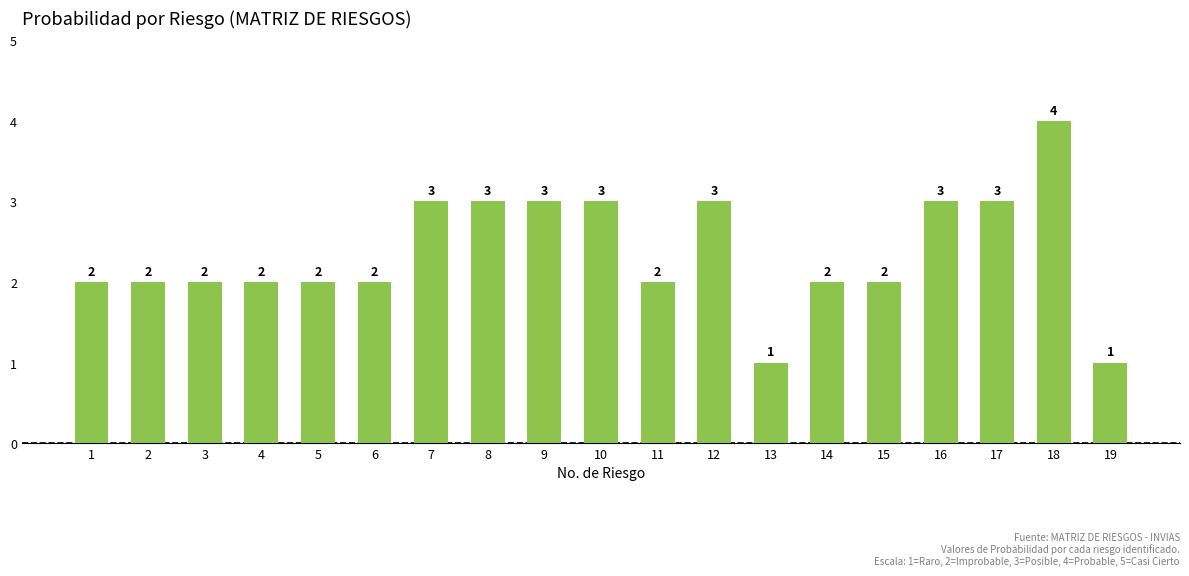

Which has a higher value, 15 or 18?

18